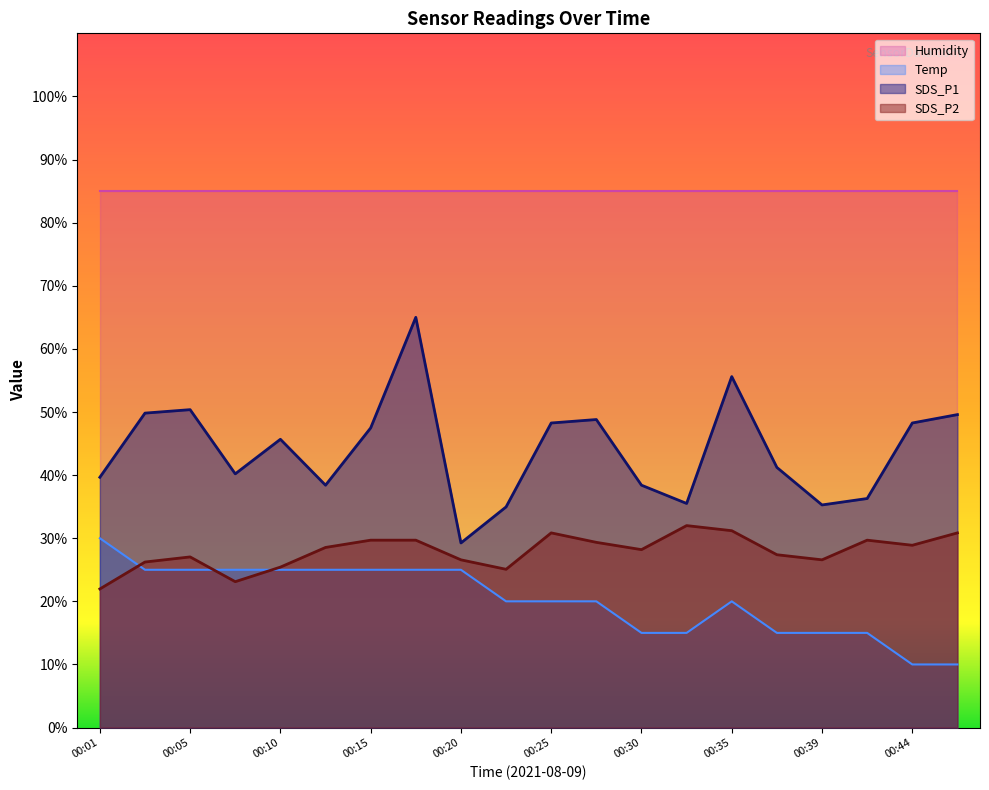

Which series has the largest total across all categories?

Humidity